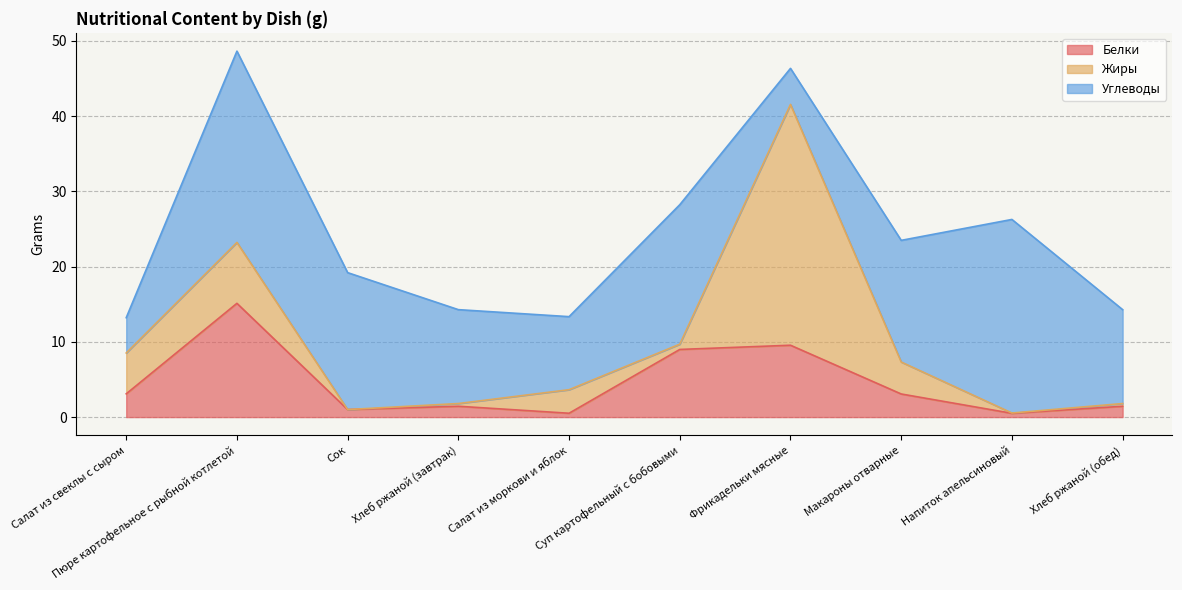

Is it true that Углеводы equals 9.8 at Пюре картофельное с рыбной котлетой?

False